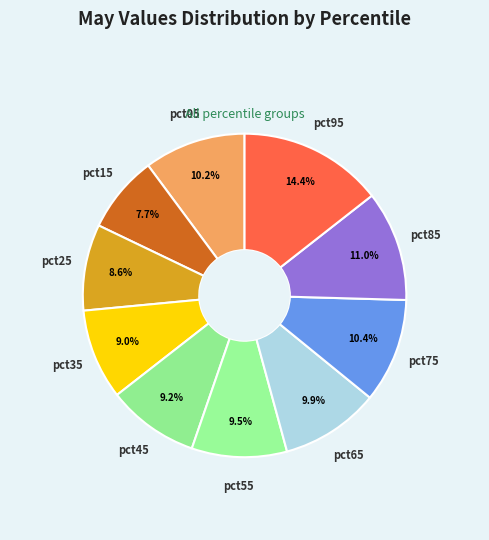

Count the number of slices in the pie.

10